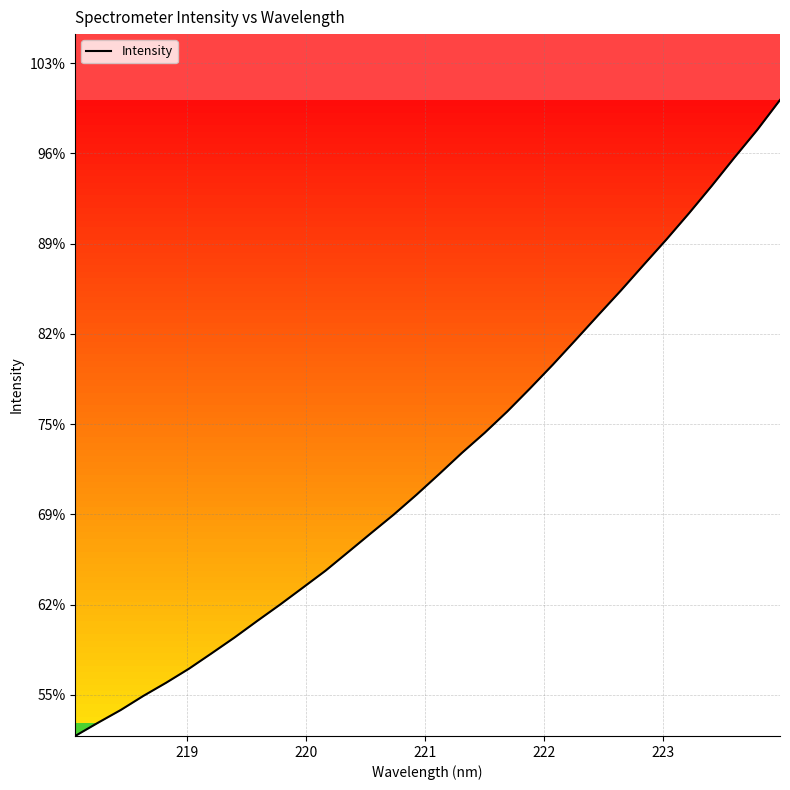

Does the chart display data point markers on the line(s)?

No